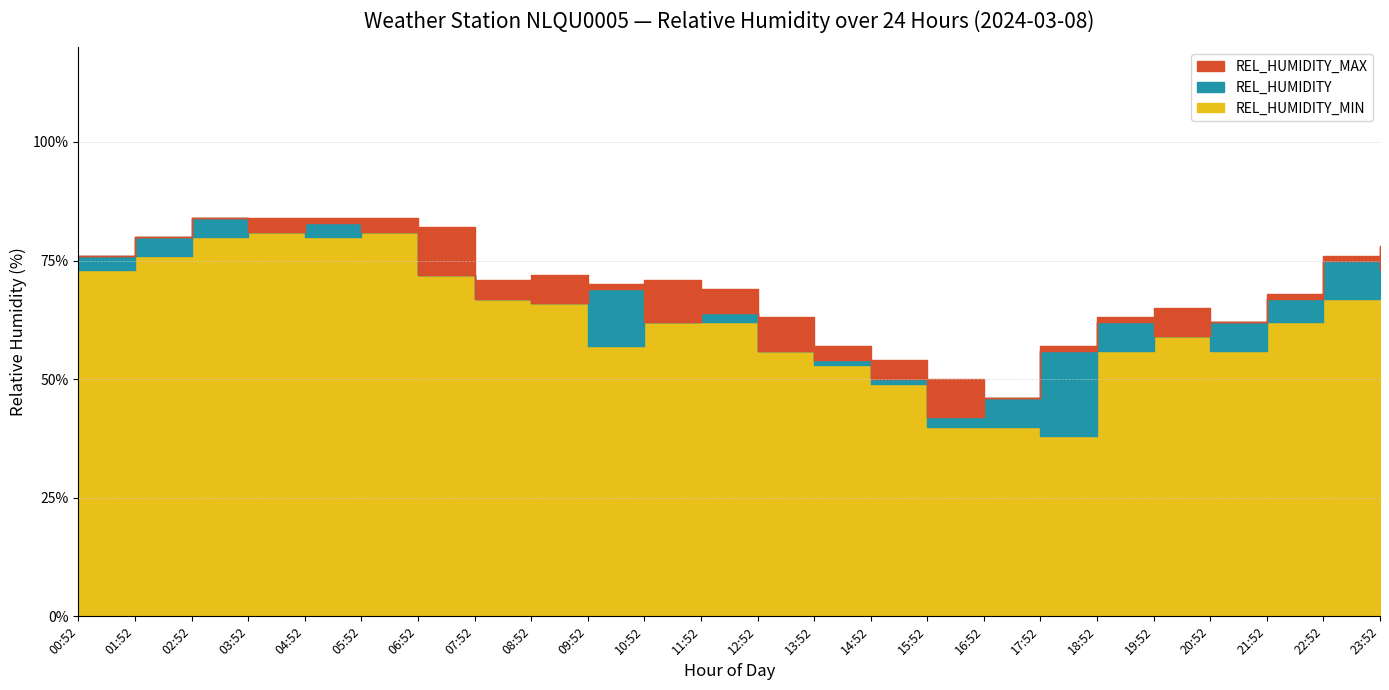

What is the label of the 11th point from the right?

13:52